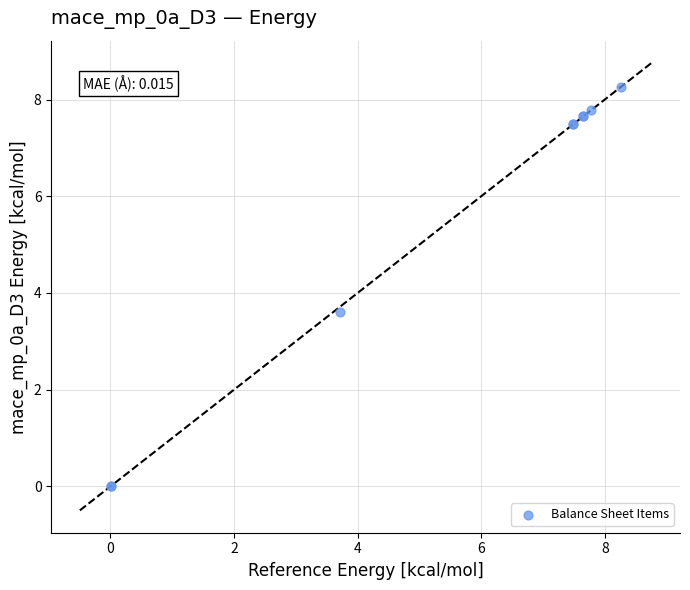

What Y value in the scatter plot is closest to 4?

3.6